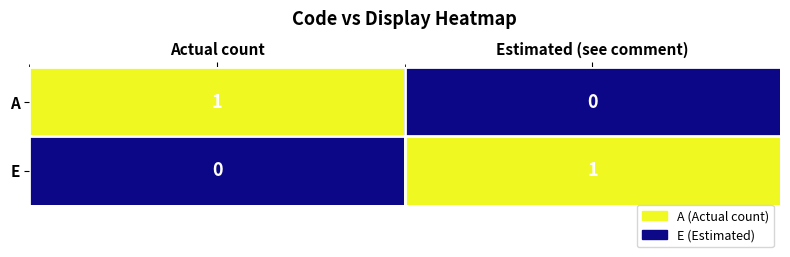

Is the value of A at Actual count greater than the value of E at Actual count?

Yes